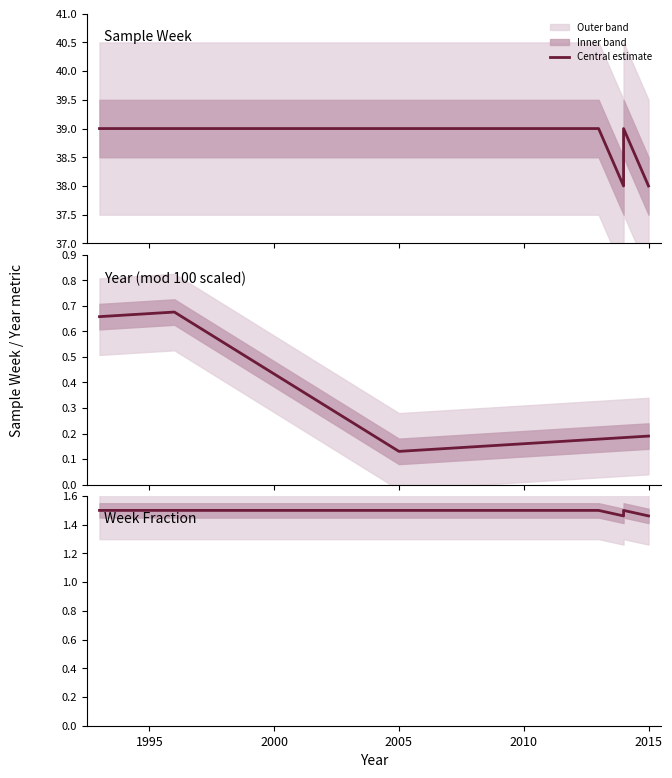

Is it true that the value at 2005 is 1.5?

True